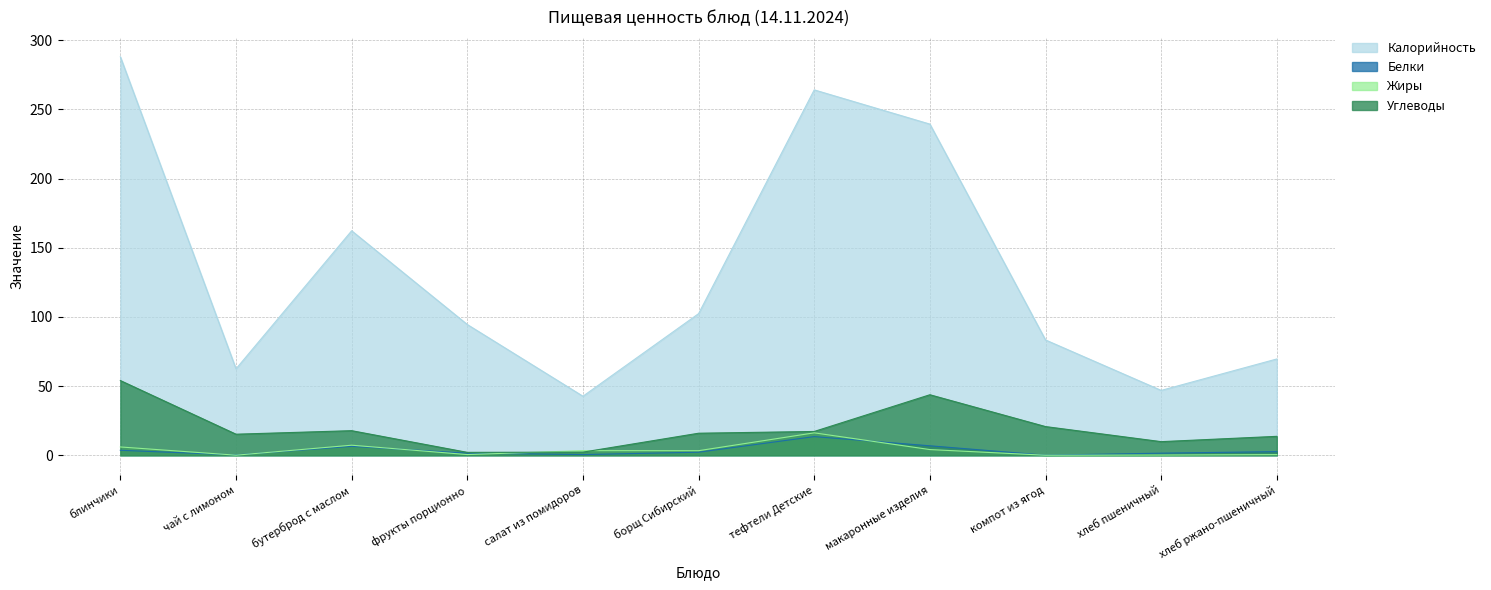

What is the total value across all series at компот из ягод?

104.2